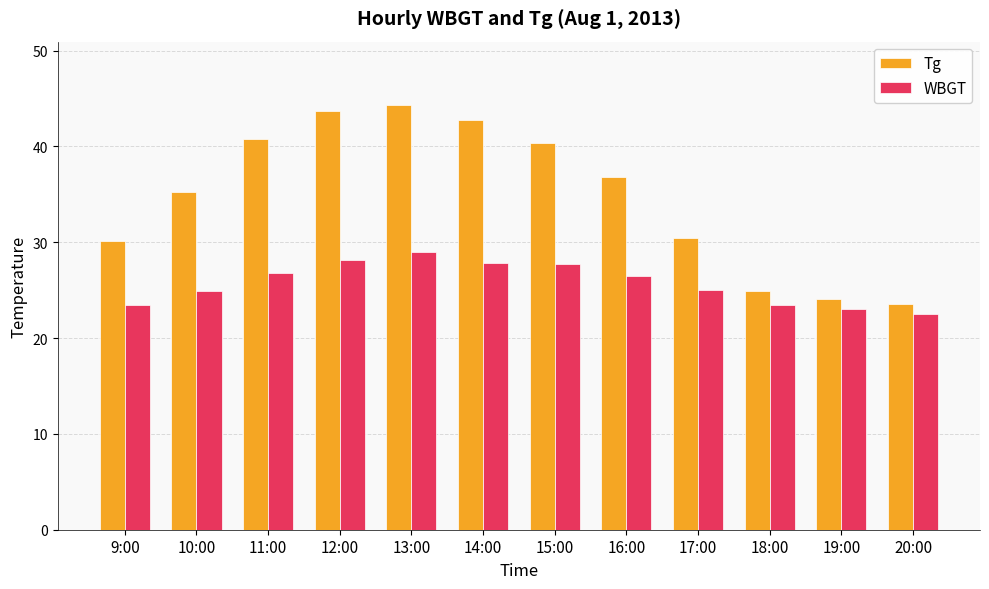

The value of WBGT at 11:00 is 39.7. True or false?

False